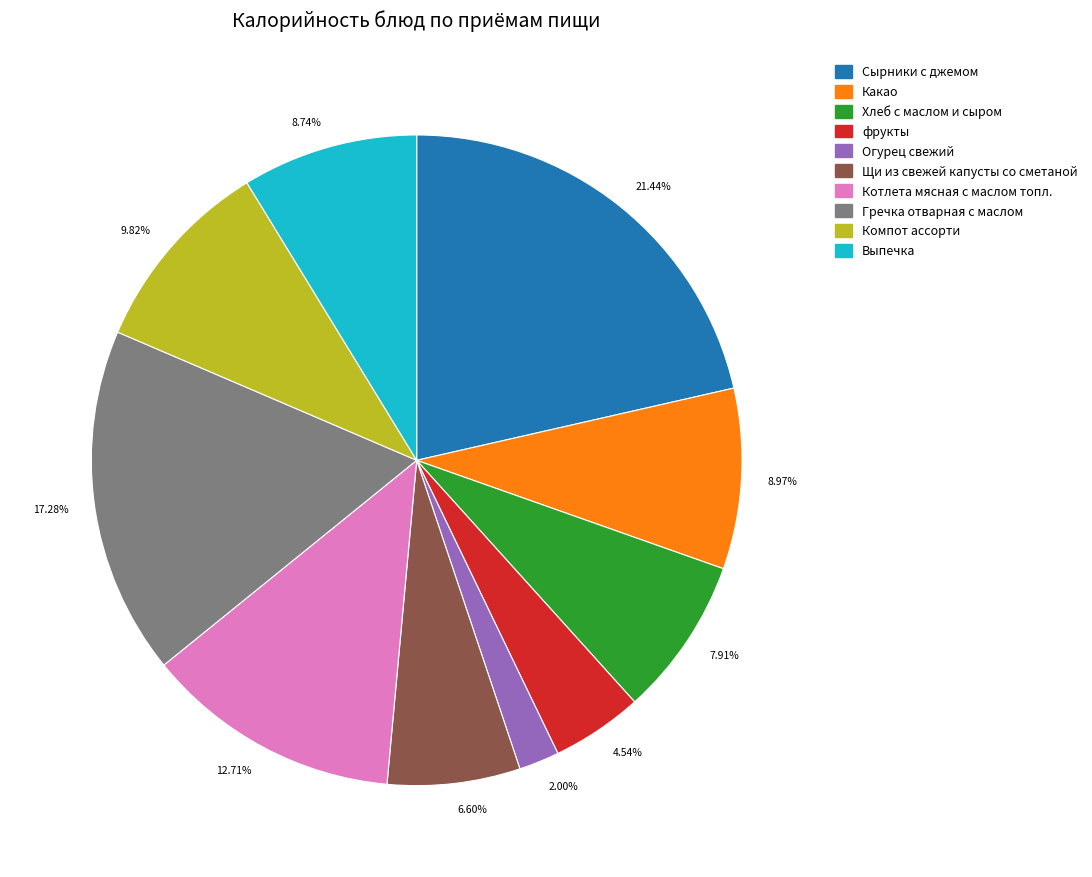

To the nearest percent, what portion does Щи из свежей капусты со сметаной represent?

7%